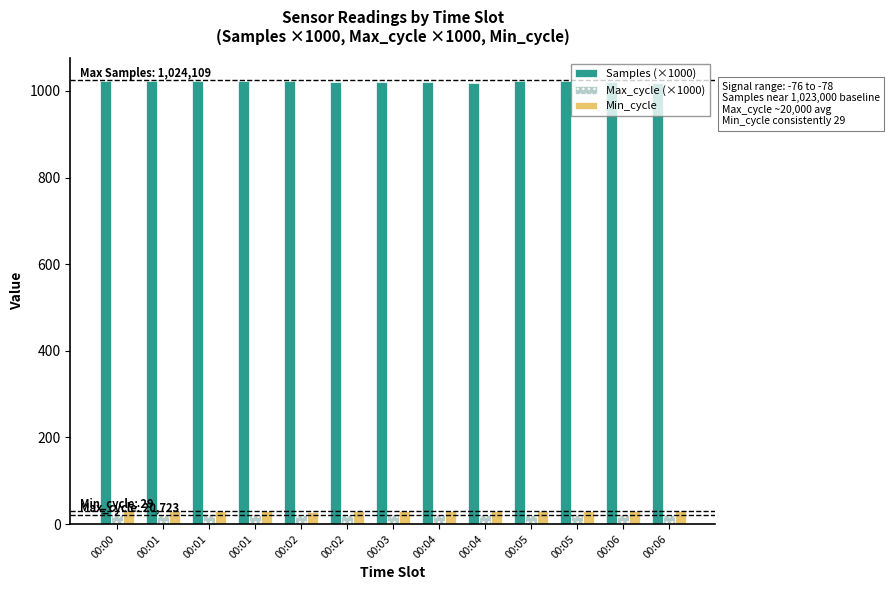

What is the difference between the Max_cycle (×1000) values at 00:04 and 00:04?

0.4